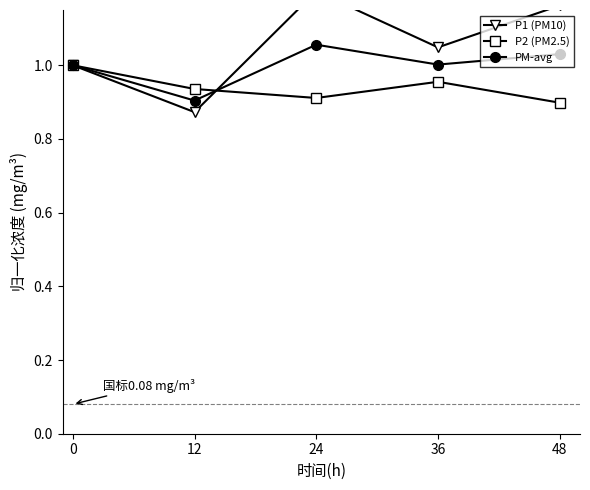

How many times do P1 (PM10) and P2 (PM2.5) cross each other?

1